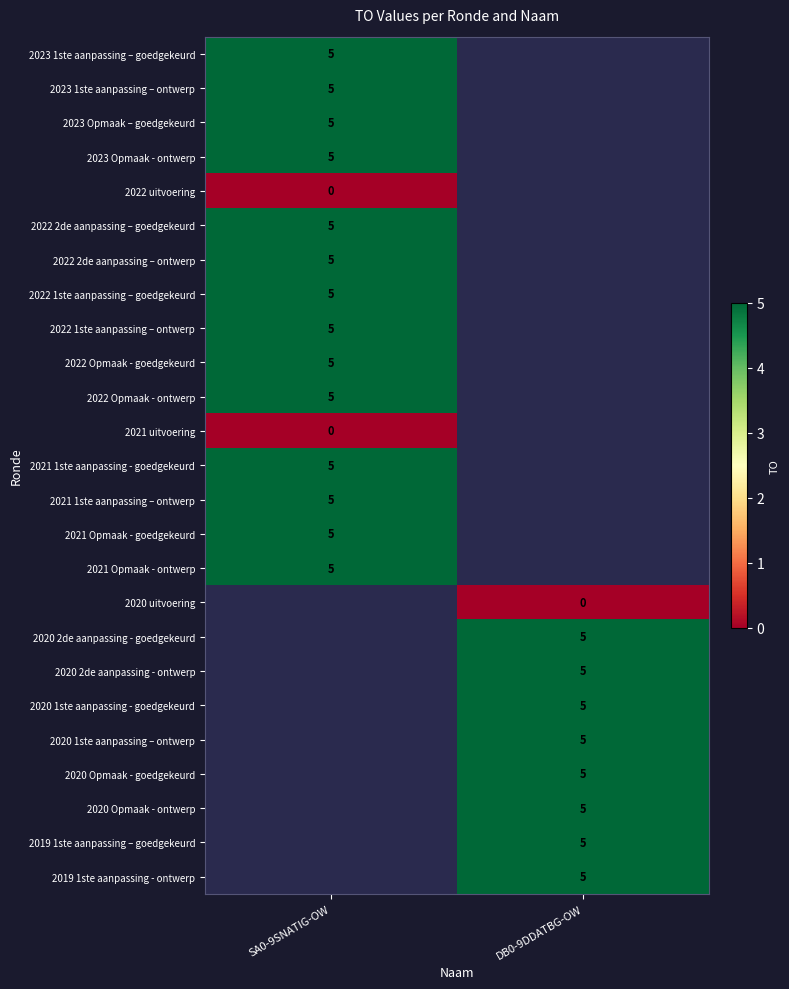

Is it true that 2020 2de aanpassing - ontwerp equals 2.1 at DB0-9DDATBG-OW?

False